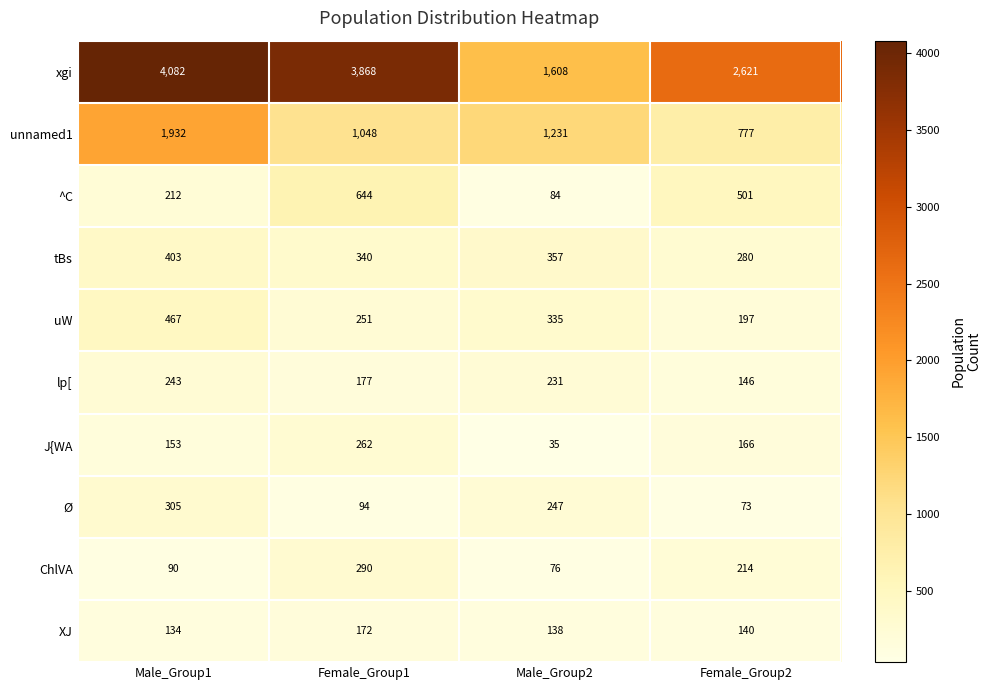

The value of ChlVA at Female_Group1 is 443. True or false?

False